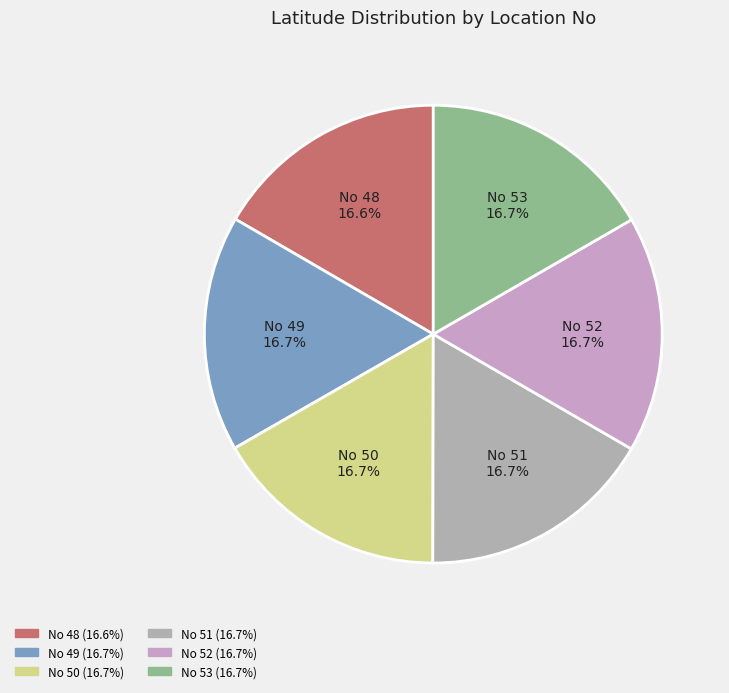

Approximately how many times larger is the value at No 53 compared to No 52?

1.0